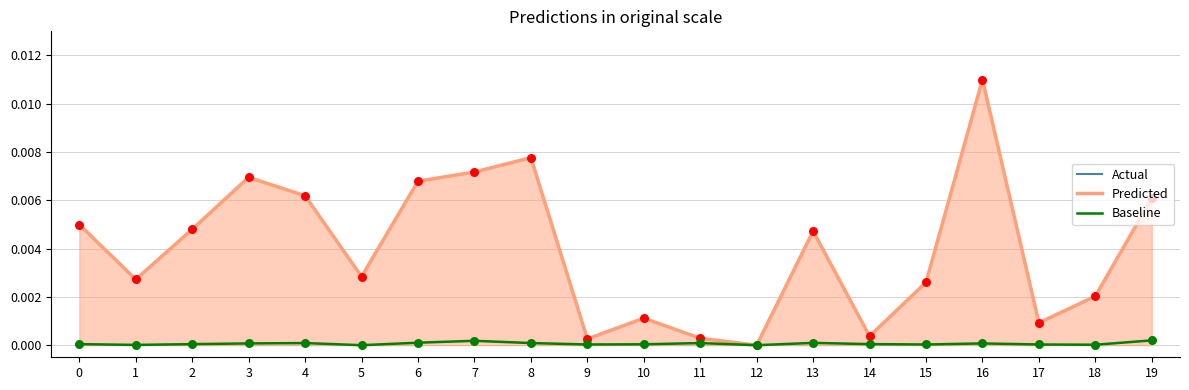

Is the value of Actual at 13 greater than the value of Predicted at 2?

No